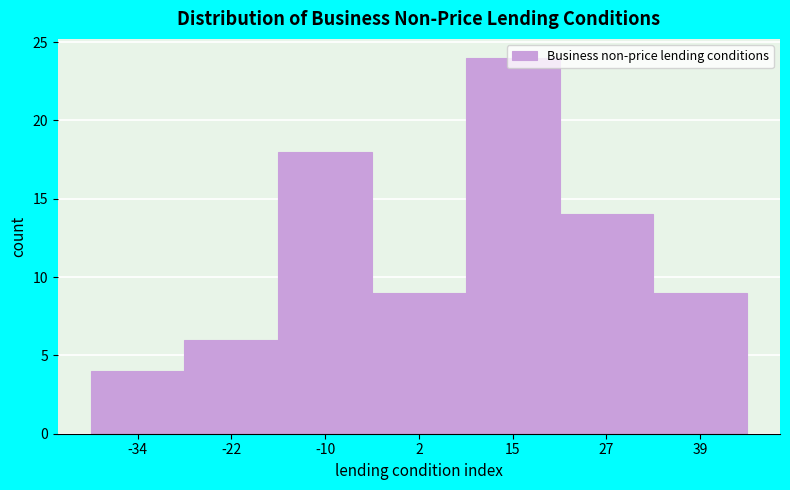

Which range on the x-axis has the tallest bar?

8 to 20